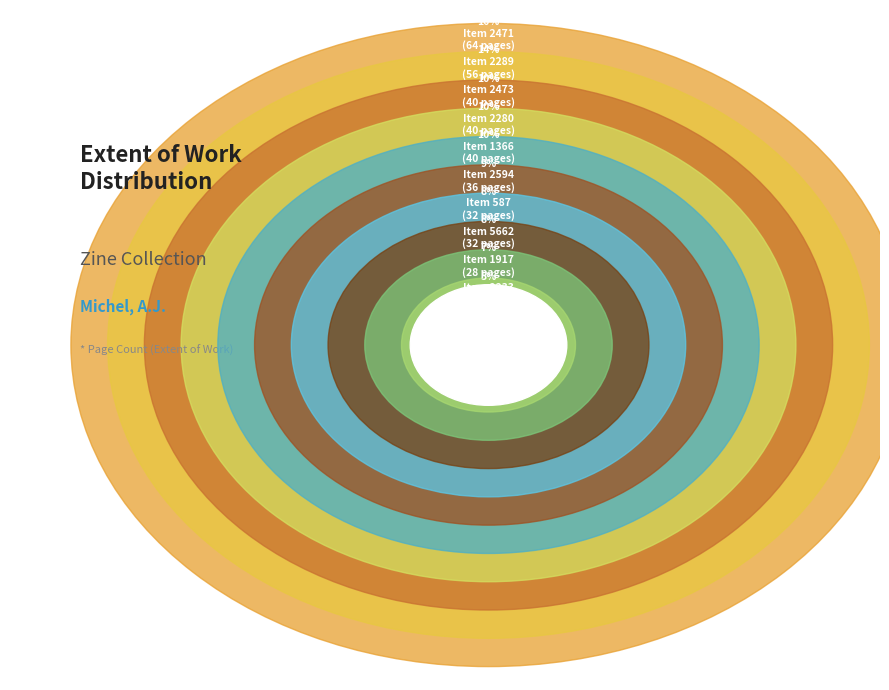

To the nearest percent, what is the average slice percentage?

10%